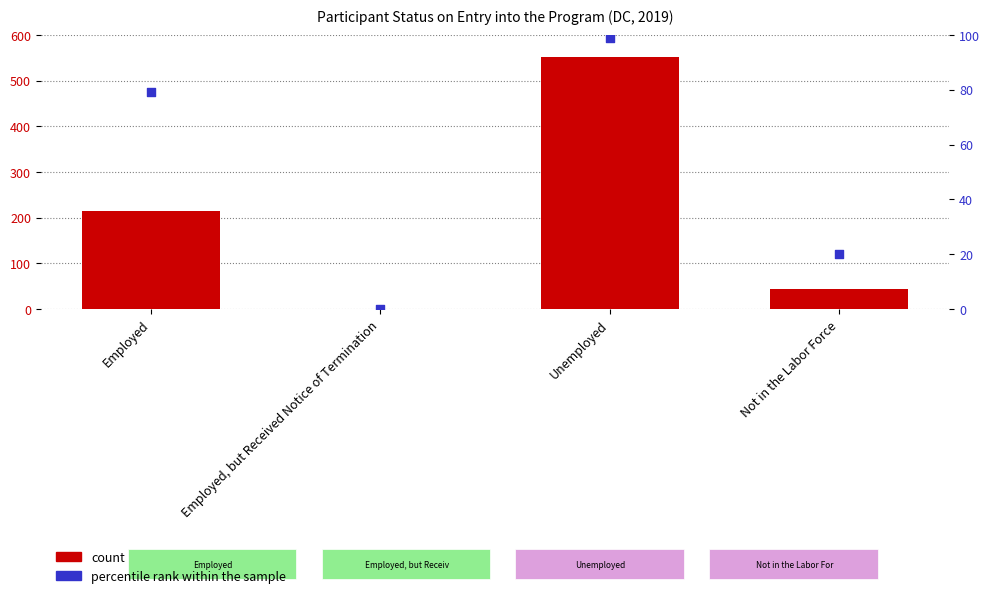

Which series has the largest total across all categories?

count